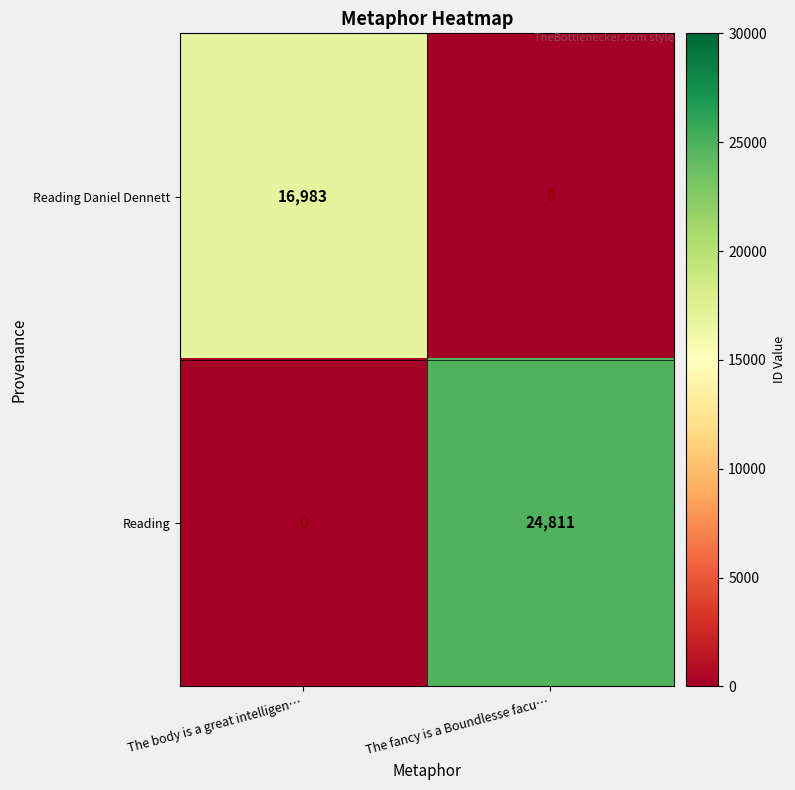

The value of Reading at The body is a great intelligen… is 16479. True or false?

False